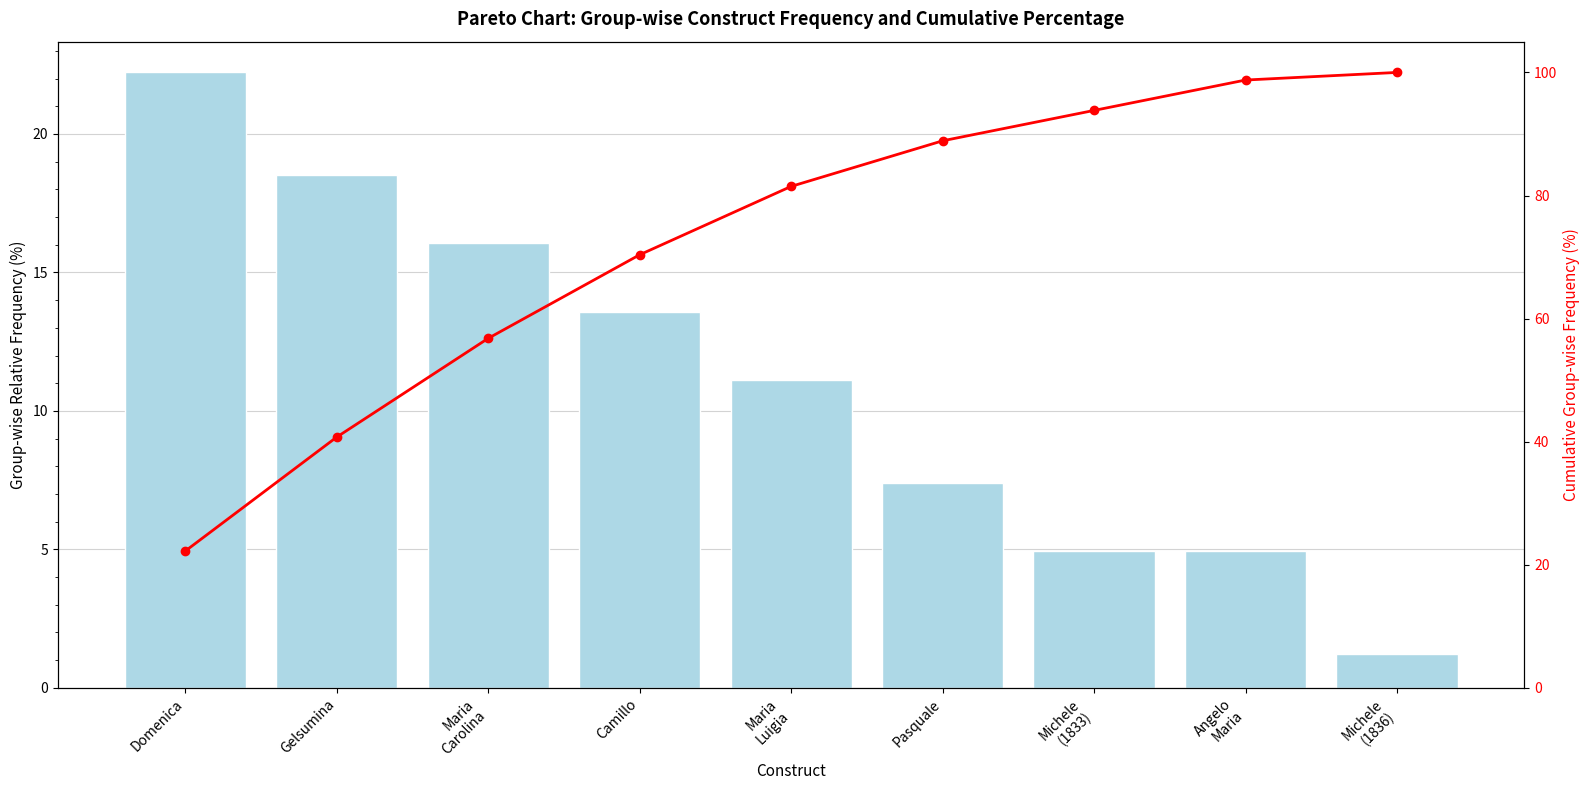

Reading left to right, transcribe all the data shown in this chart.

Domenica=22.2	Gelsumina=40.7	Maria
Carolina=56.8	Camillo=70.4	Maria
Luigia=81.5	Pasquale=88.9	Michele
(1833)=93.8	Angelo
Maria=98.8	Michele
(1836)=100.0